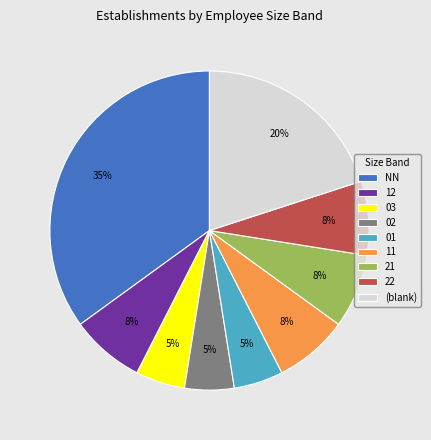

The 21 slice represents 17% of the pie. True or false?

False